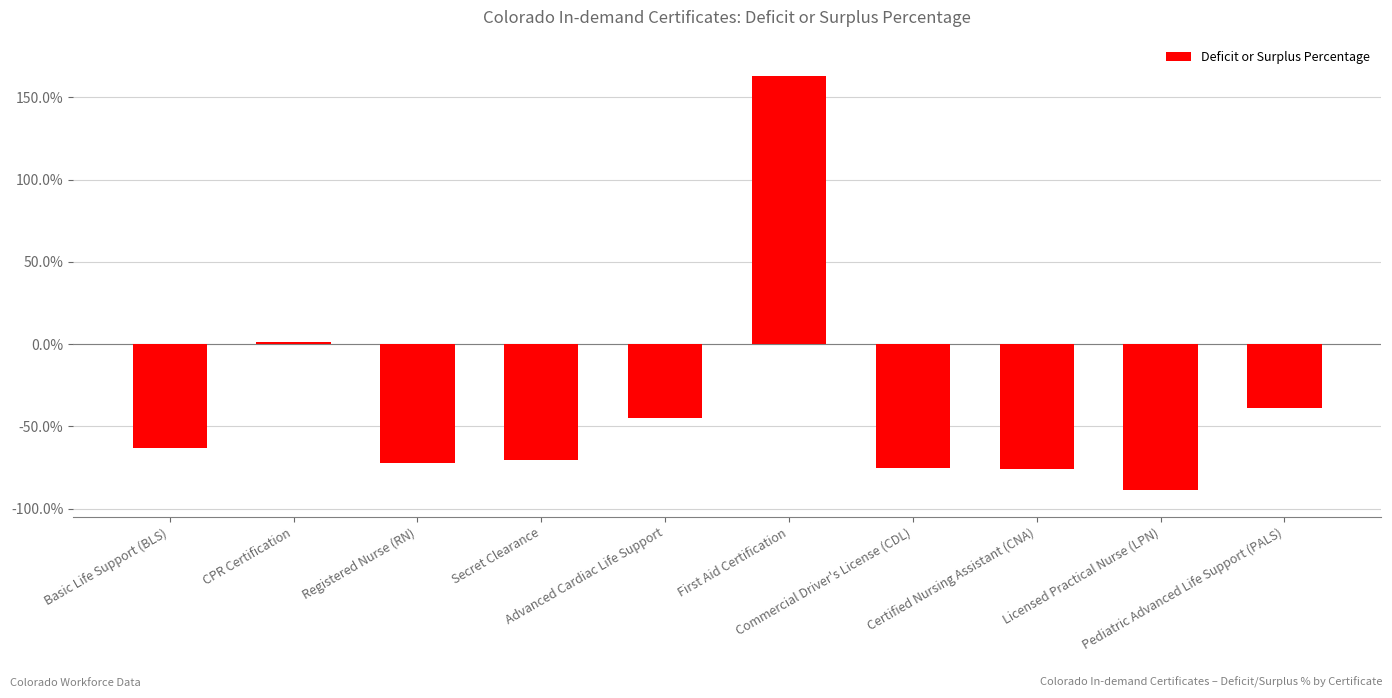

At which category does the chart reach its peak across all series?

First Aid Certification